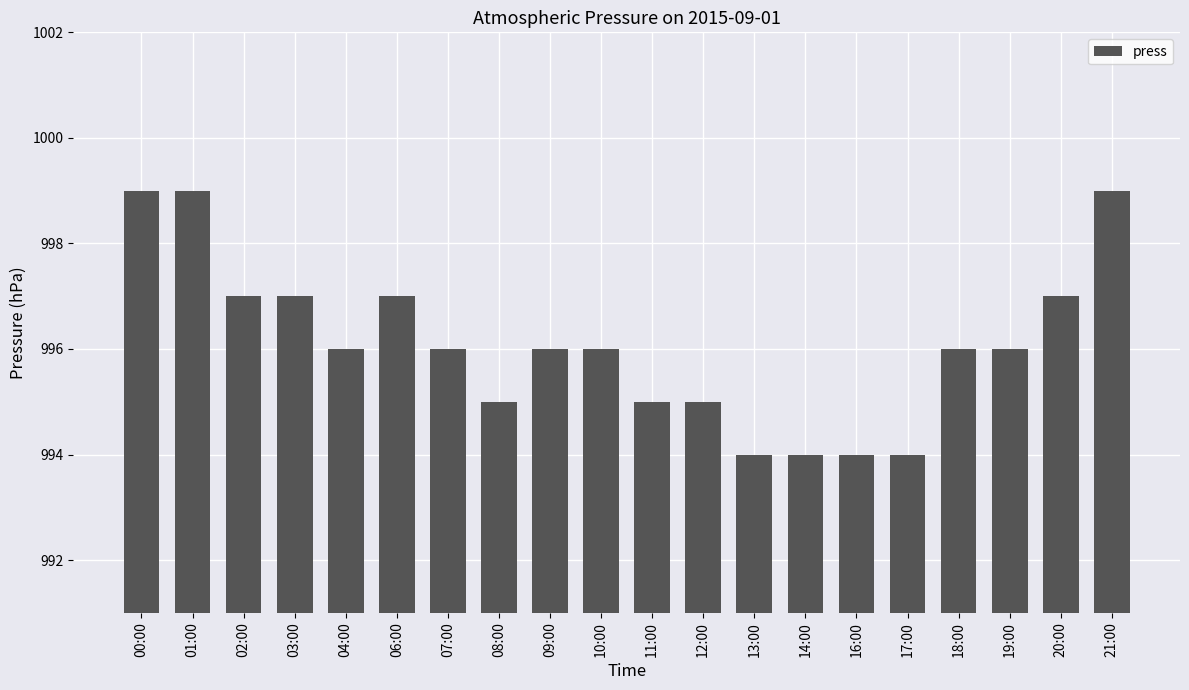

What is the change in value from 06:00 to 19:00?

-1